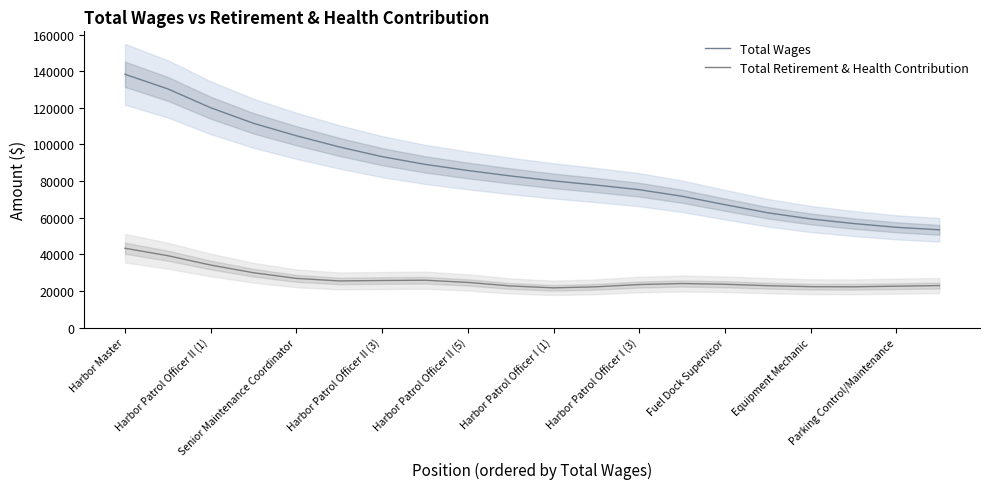

Which series changed the most between Harbor Patrol Officer II (5) and Fuel Dock Supervisor?

Total Wages